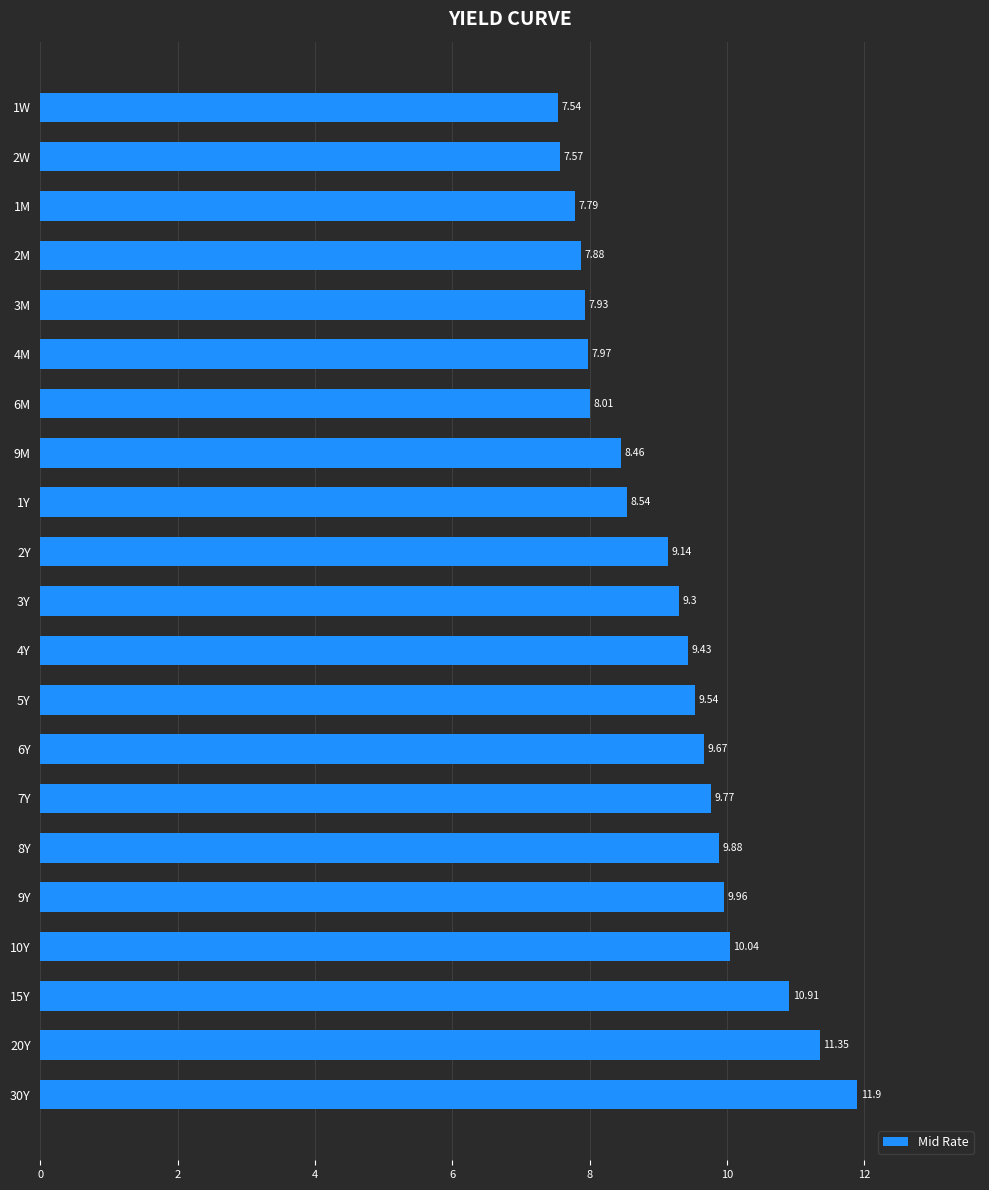

What is the average value?

9.2